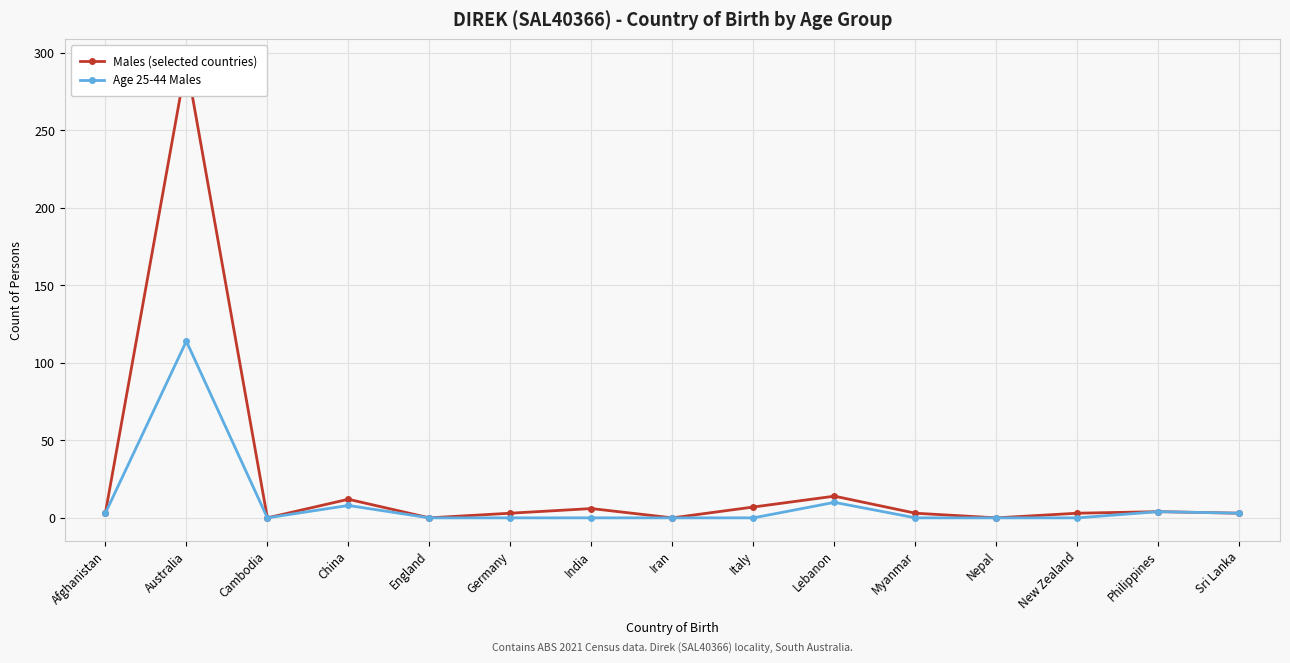

Which has a higher value, Myanmar or Italy?

Italy